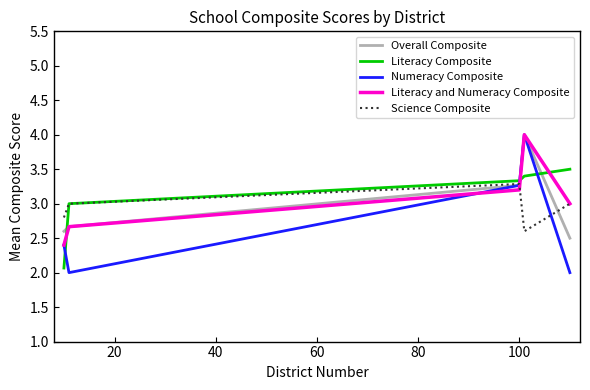

What is the highest value of the Overall Composite series?

4.0